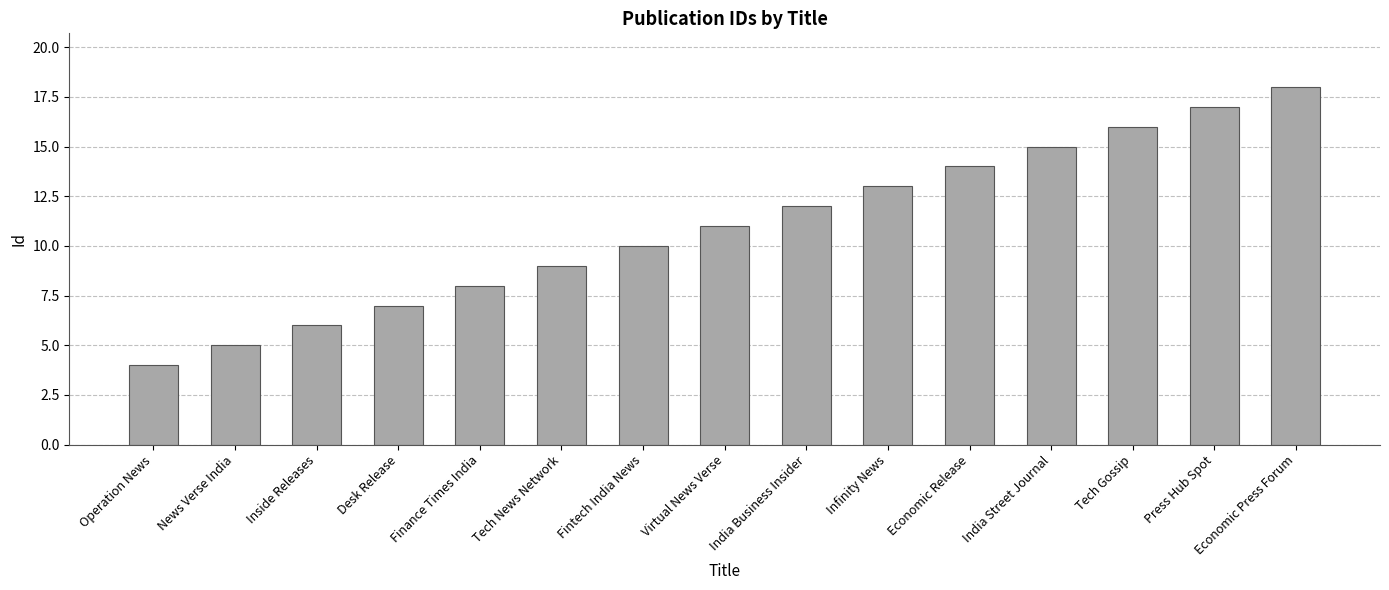

List the labels in order of value, smallest first.

Operation News, News Verse India, Inside Releases, Desk Release, Finance Times India, Tech News Network, Fintech India News, Virtual News Verse, India Business Insider, Infinity News, Economic Release, India Street Journal, Tech Gossip, Press Hub Spot, Economic Press Forum